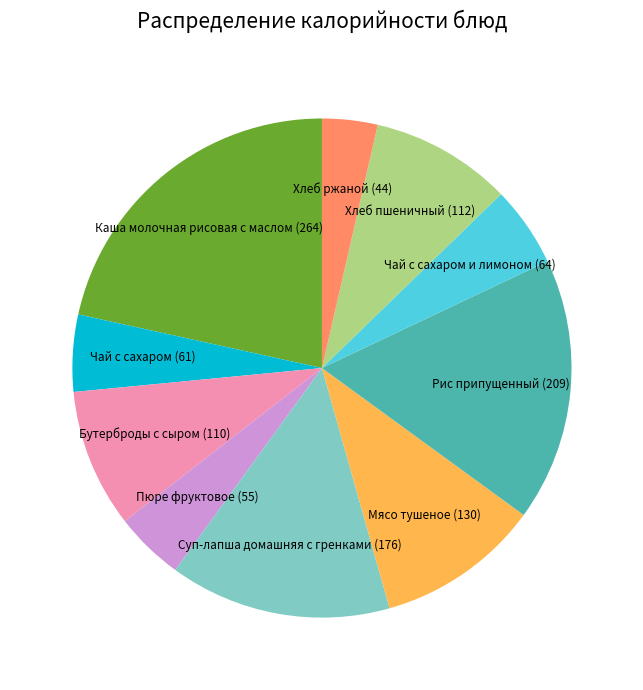

Is there any slice that represents more than half of the pie?

No